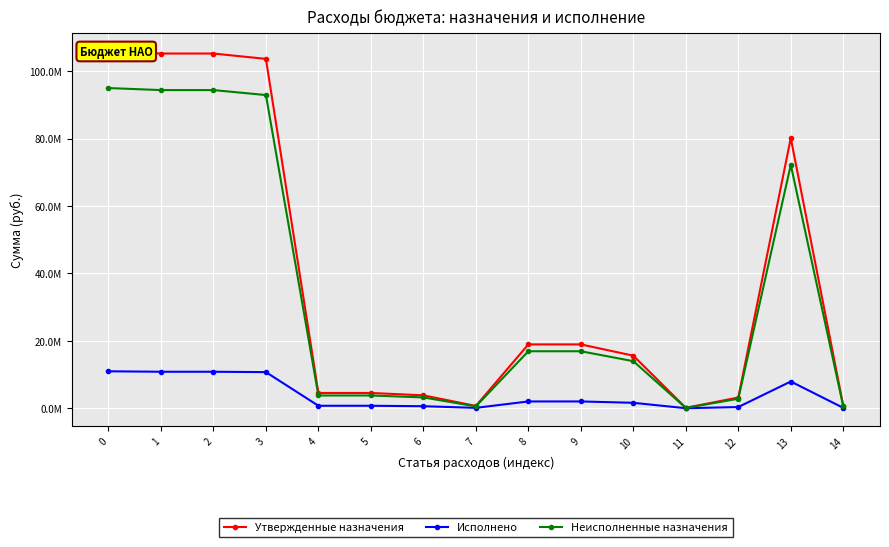

True or false: Исполнено has a value of 10839469.6 at 1.

True